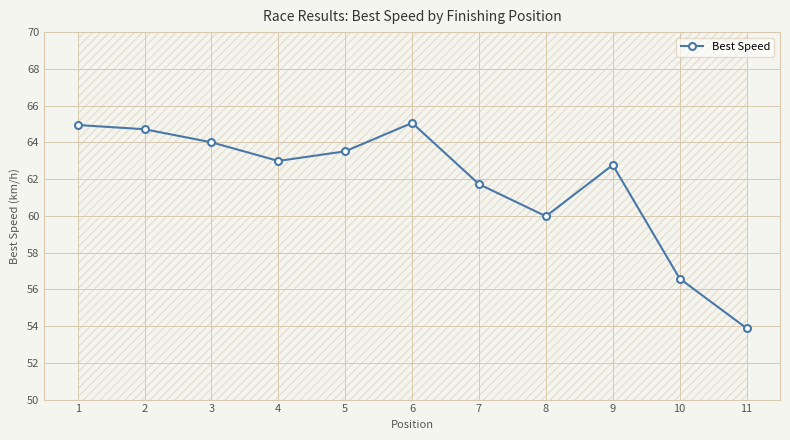

How many points are lower than both their immediate neighbors (excluding endpoints)?

2